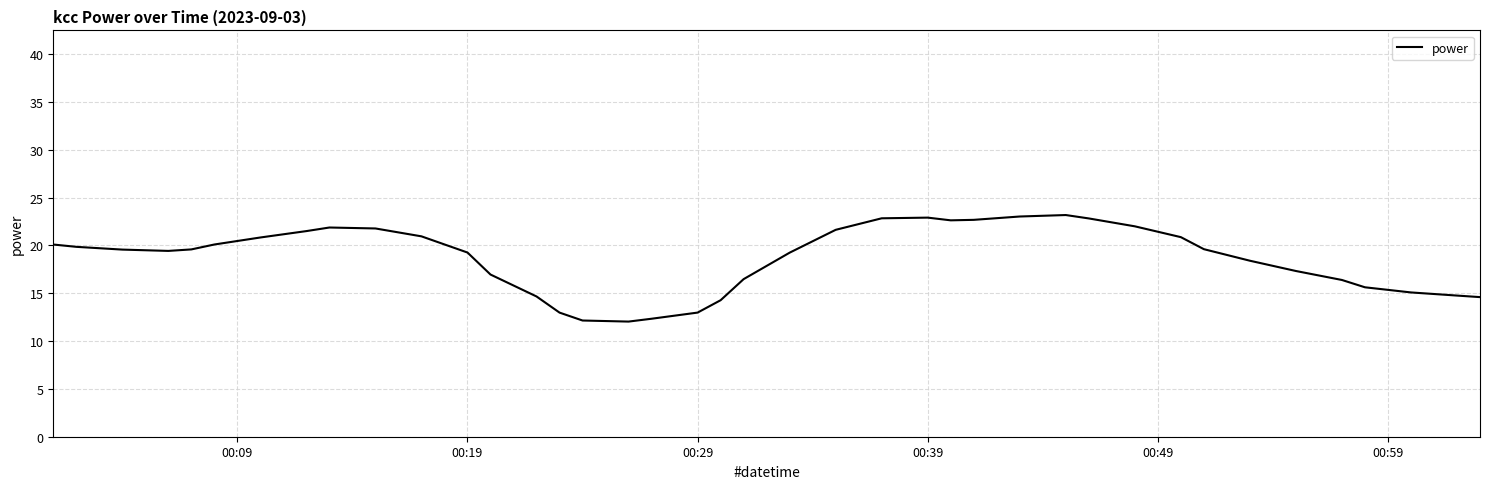

What is the maximum value shown in the chart?

23.2